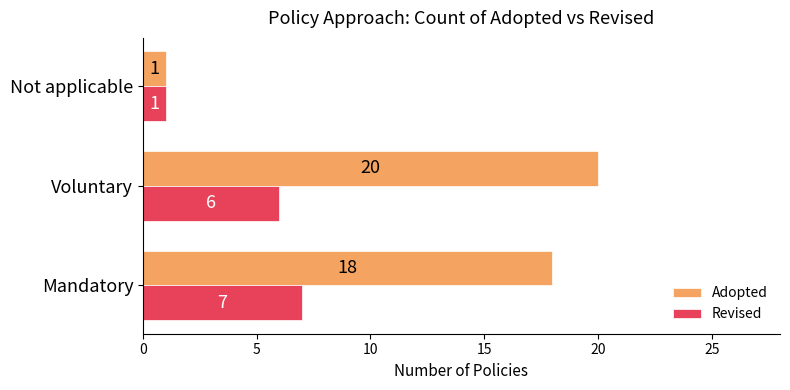

At which label is Adopted closest to 10?

Mandatory